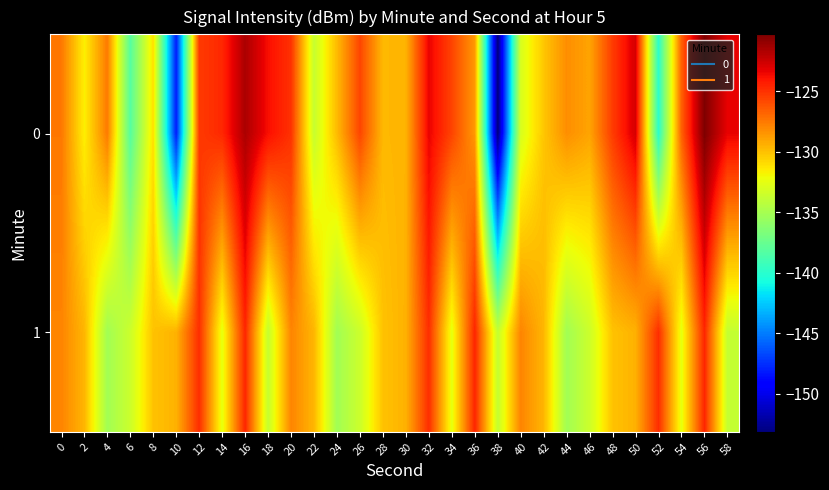

Reading right to left, what are all the values shown in this chart?

0: 58=-123.3	56=-120.3	54=-126.6	52=-139.9	50=-122.8	48=-125.4	46=-129.0	44=-128.2	42=-130.2	40=-133.0	38=-153.2	36=-128.6	34=-125.7	32=-123.4	30=-129.5	28=-129.7	26=-125.7	24=-129.8	22=-133.7	20=-125.0	18=-123.8	16=-121.6	14=-124.7	12=-125.3	10=-148.2	8=-131.0	6=-138.2	4=-127.5	2=-131.6	0=-127.5
1: 58=-133.8	56=-124.6	54=-132.5	52=-124.9	50=-129.5	48=-130.1	46=-133.5	44=-135.2	42=-129.6	40=-127.9	38=-133.8	36=-124.6	34=-132.5	32=-124.9	30=-129.5	28=-130.1	26=-133.5	24=-135.2	22=-129.6	20=-127.9	18=-133.8	16=-124.6	14=-132.5	12=-124.9	10=-129.5	8=-130.1	6=-133.5	4=-135.2	2=-129.6	0=-127.9